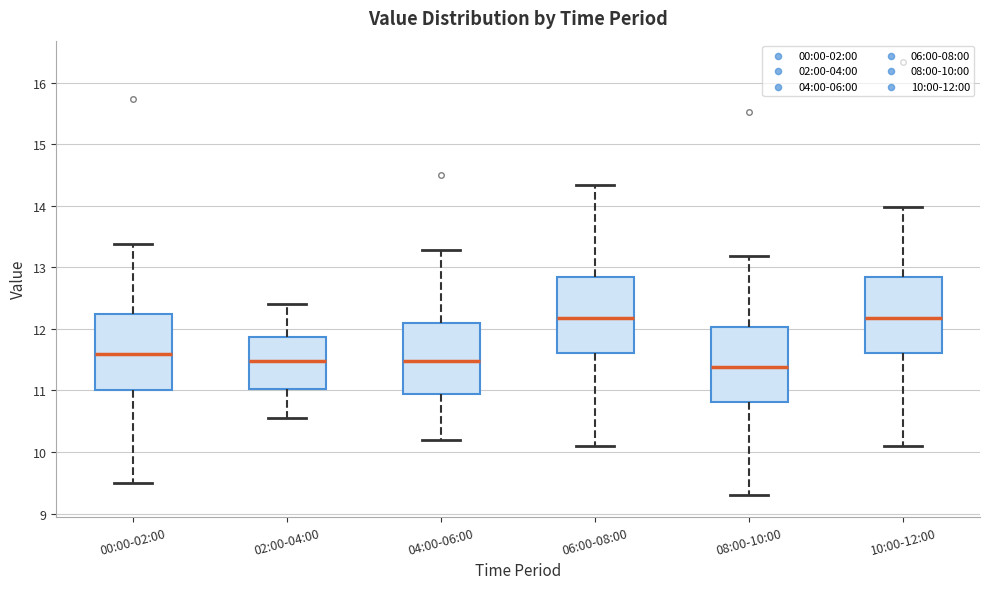

Reading left to right, transcribe this box plot: for each box, give where its median line is, the range the box spans, and where its two whiskers end, as read against the y-axis. The values are not printed on the chart, so give them approximately, as read against the axis.

00:00-02:00: median 11.6, box 11.0 to 12.2, whiskers 9.5 to 13.4
02:00-04:00: median 11.5, box 11.0 to 11.9, whiskers 10.6 to 12.4
04:00-06:00: median 11.5, box 10.9 to 12.1, whiskers 10.2 to 13.3
06:00-08:00: median 12.2, box 11.6 to 12.8, whiskers 10.1 to 14.3
08:00-10:00: median 11.4, box 10.8 to 12.0, whiskers 9.3 to 13.2
10:00-12:00: median 12.2, box 11.6 to 12.8, whiskers 10.1 to 14.0